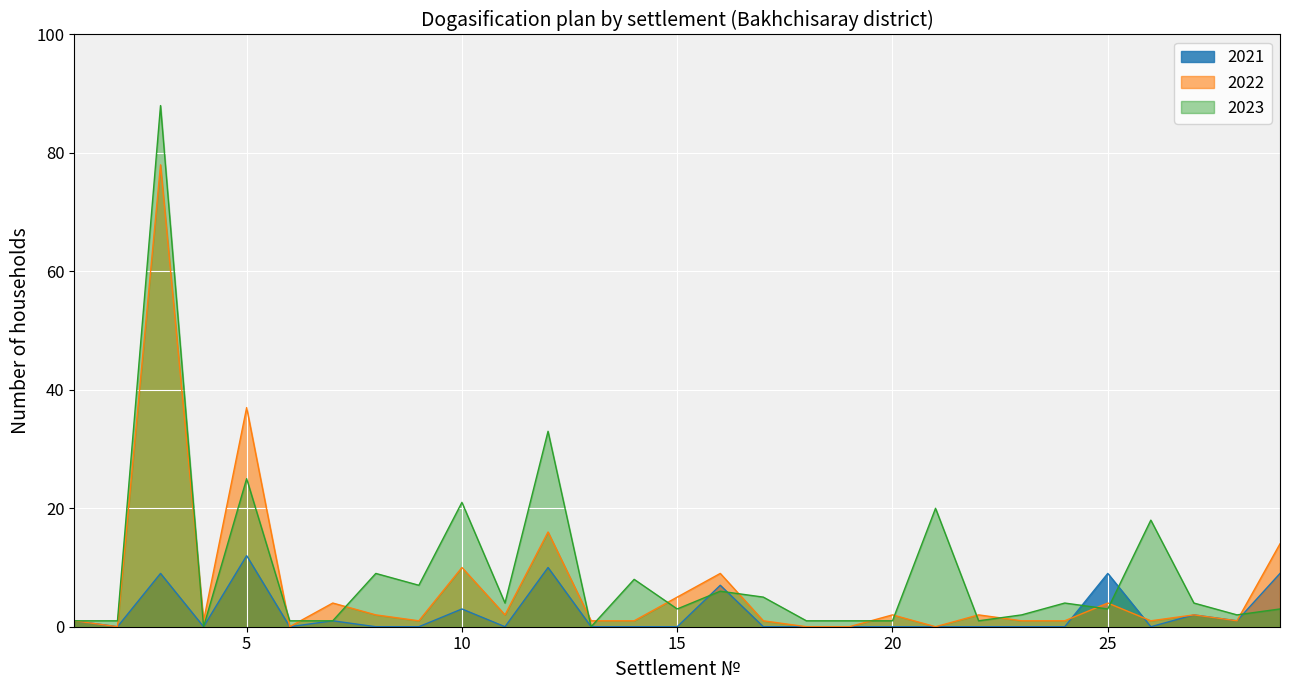

What is the sum of all 2022 values?

197